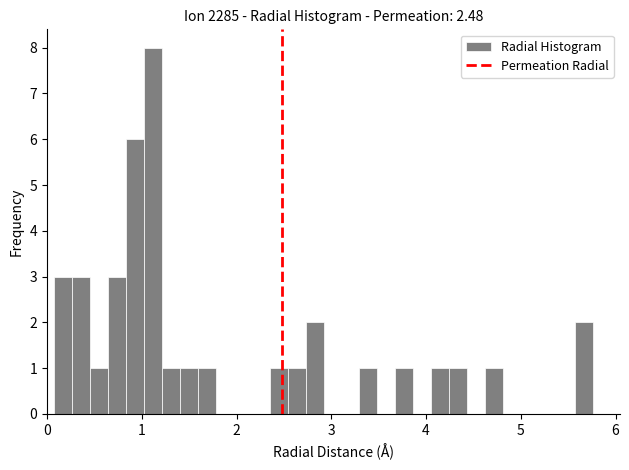

Read against the x-axis, roughly where is the centre of the tallest bar?

1.1